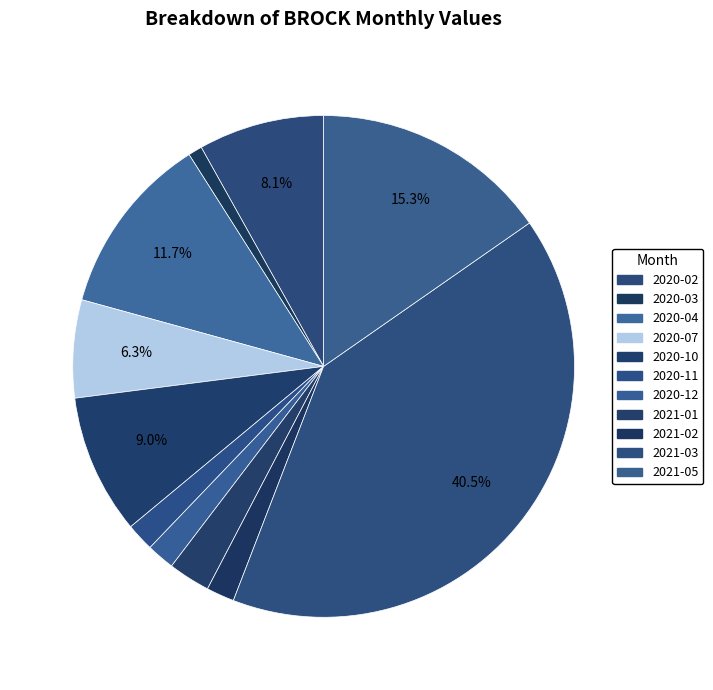

How many slices are in this pie chart?

11